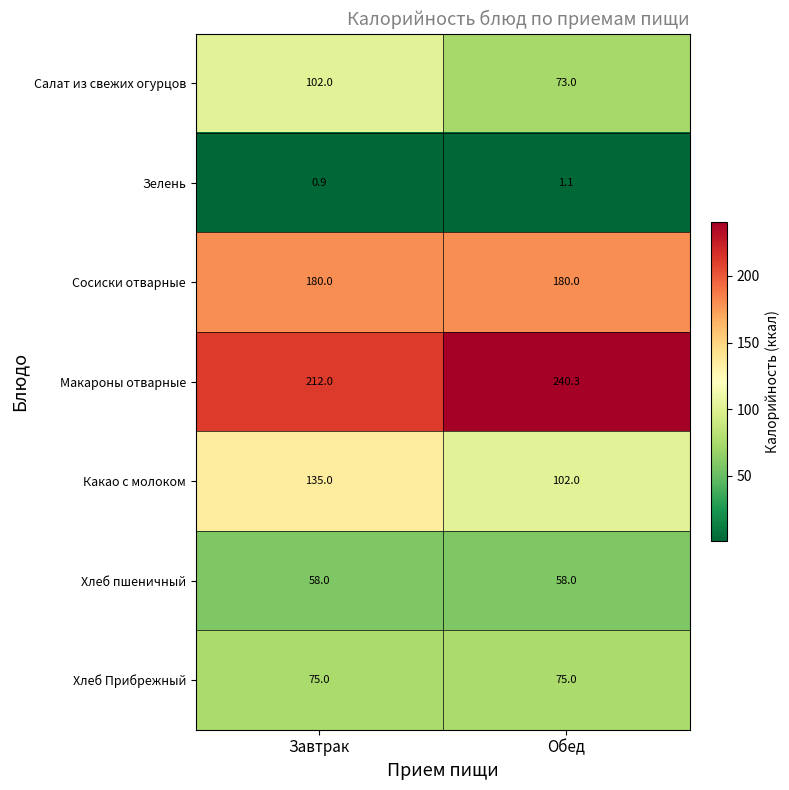

List the series in order of their peak value, highest first.

Макароны отварные, Сосиски отварные, Какао с молоком, Салат из свежих огурцов, Хлеб Прибрежный, Хлеб пшеничный, Зелень